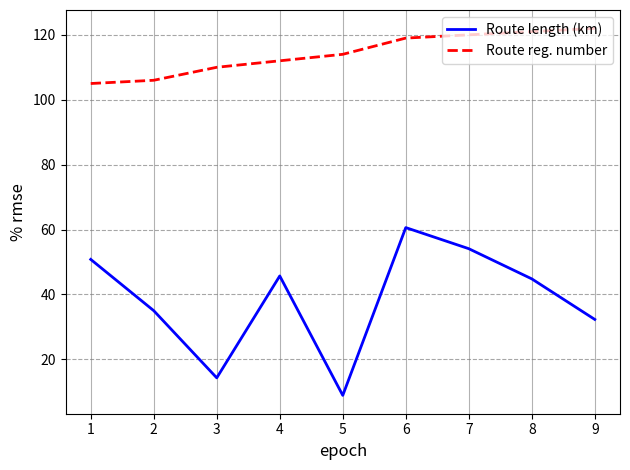

Which series changed the most between 2 and 7?

Route length (km)